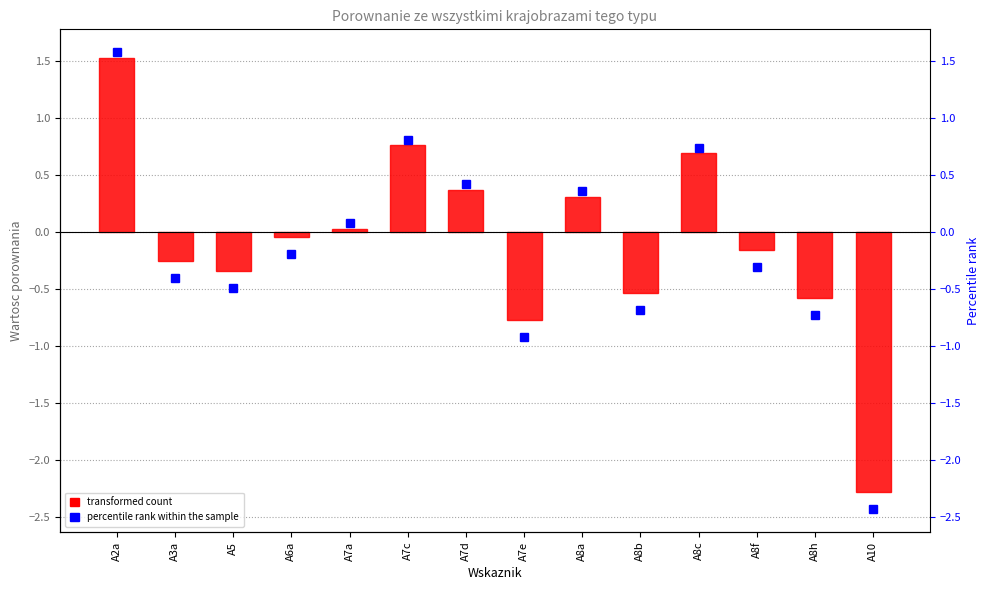

What is the label of the 1st bar from the right?

A10